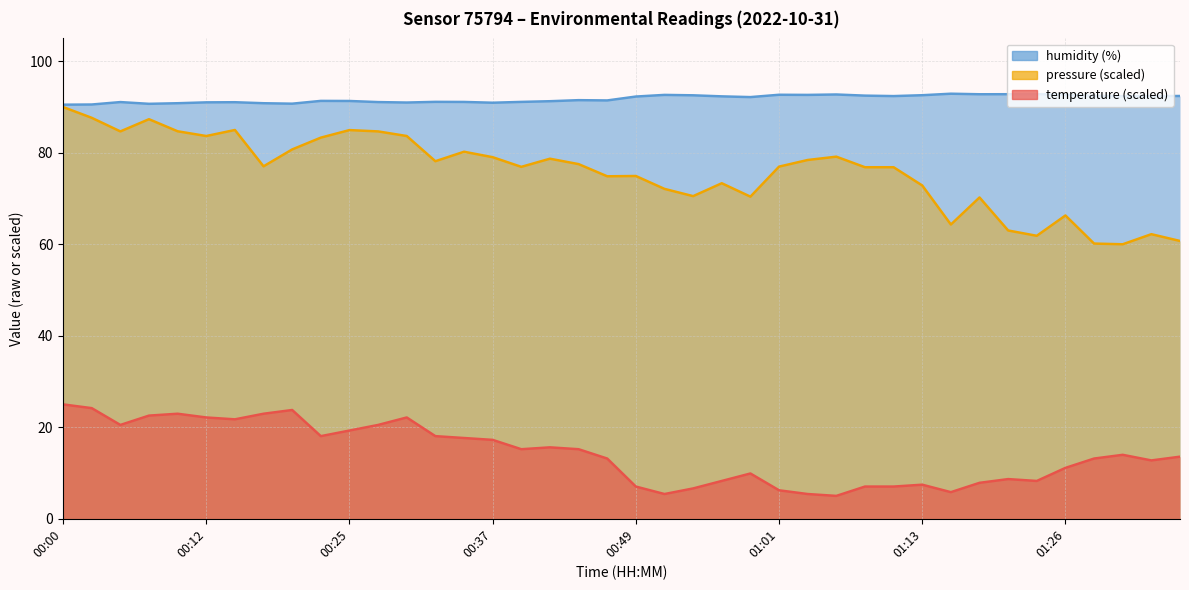

Reading right to left, extract all data points from this chart.

temperature: 13.6	12.8	14.0	13.2	11.1	8.3	8.7	7.9	5.8	7.4	7.0	7.0	5.0	5.4	6.2	9.9	8.3	6.6	5.4	7.0	13.2	15.2	15.6	15.2	17.2	17.7	18.1	22.1	20.5	19.3	18.1	23.8	23.0	21.7	22.1	23.0	22.6	20.5	24.2	25.0
humidity: 92.4	92.4	92.4	92.4	92.7	92.8	92.8	92.8	92.9	92.6	92.4	92.5	92.7	92.7	92.7	92.2	92.3	92.6	92.7	92.3	91.4	91.5	91.3	91.1	90.9	91.1	91.1	91.0	91.1	91.3	91.3	90.7	90.8	91.0	91.0	90.8	90.7	91.1	90.5	90.5